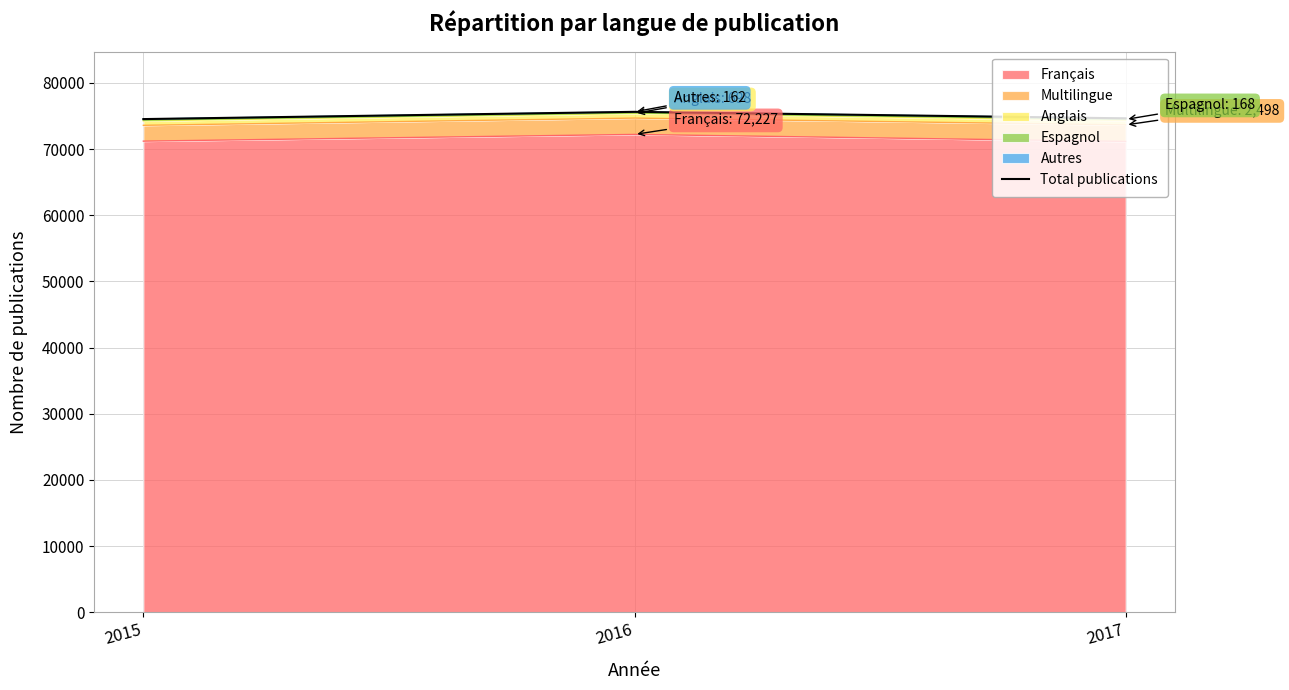

What is the change in value from 2015 to 2017?

+112